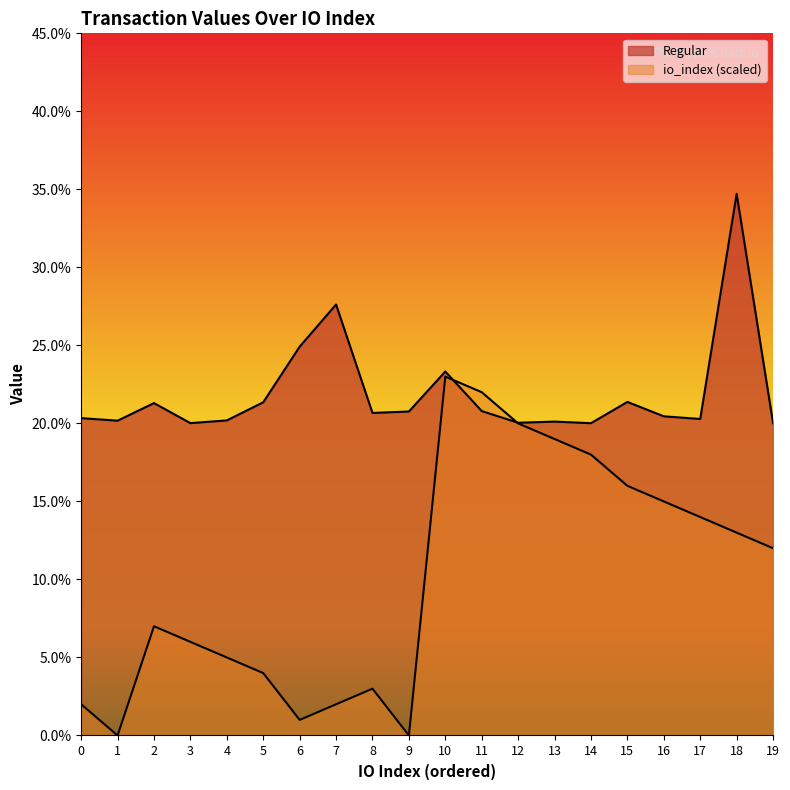

At which category does io_index reach its first local valley?

1